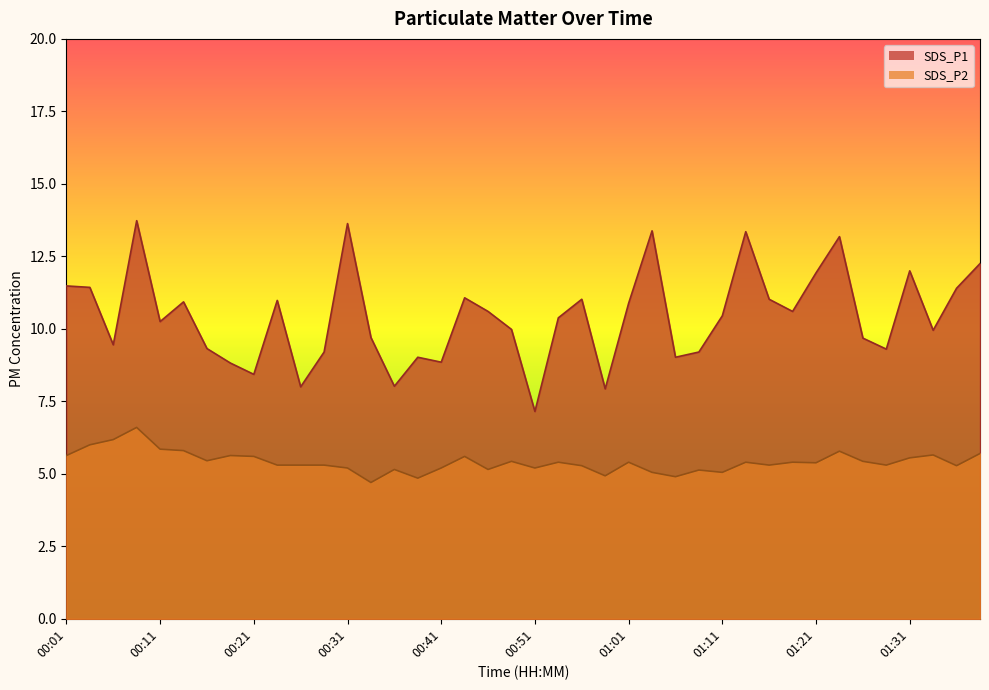

What is the sum of all SDS_P2 values?

216.4